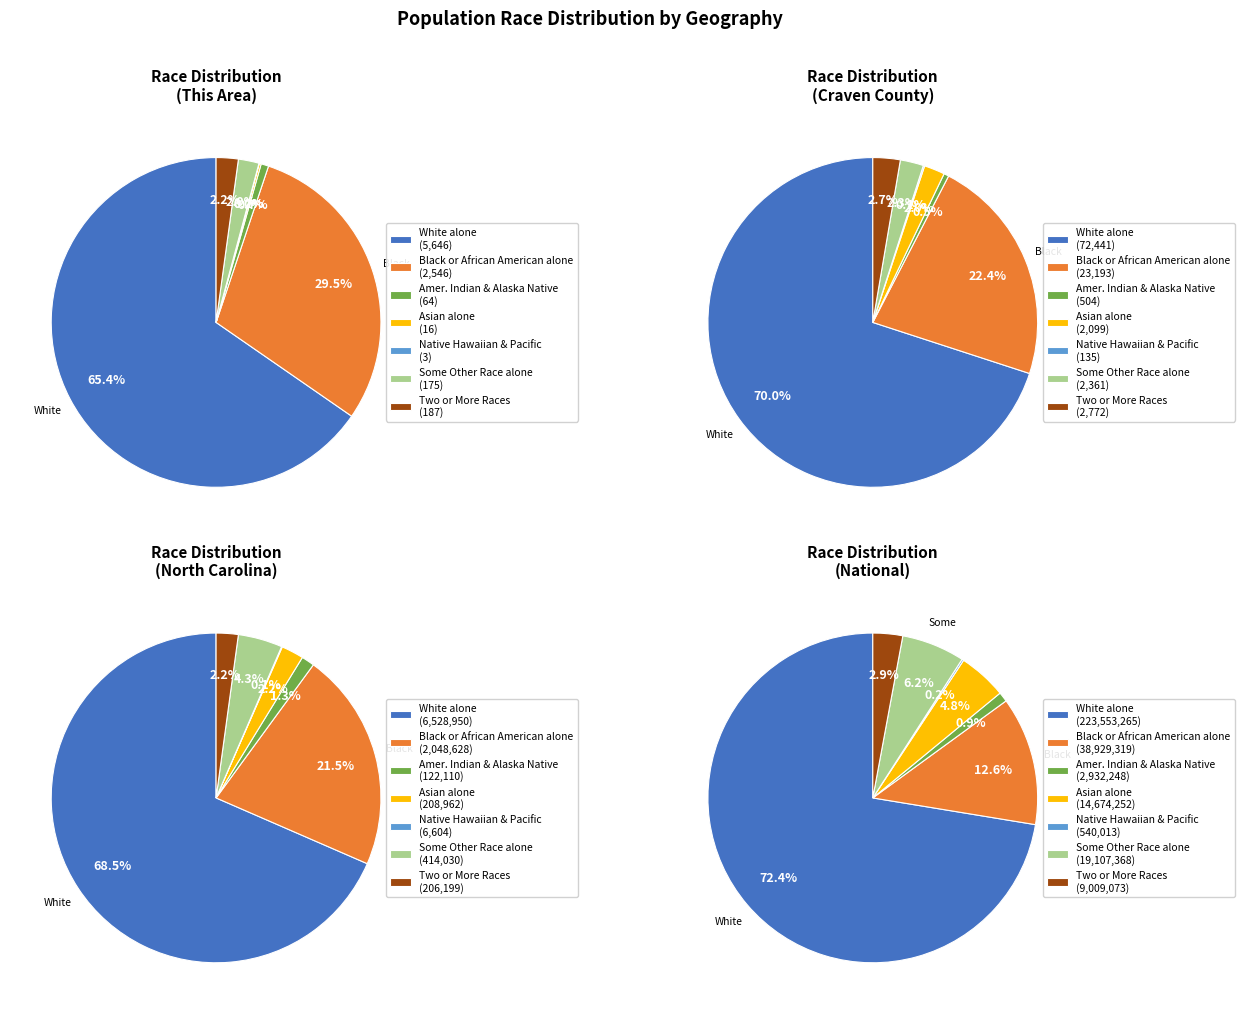

Between American Indian and Alaska Native and White alone, which is larger?

White alone